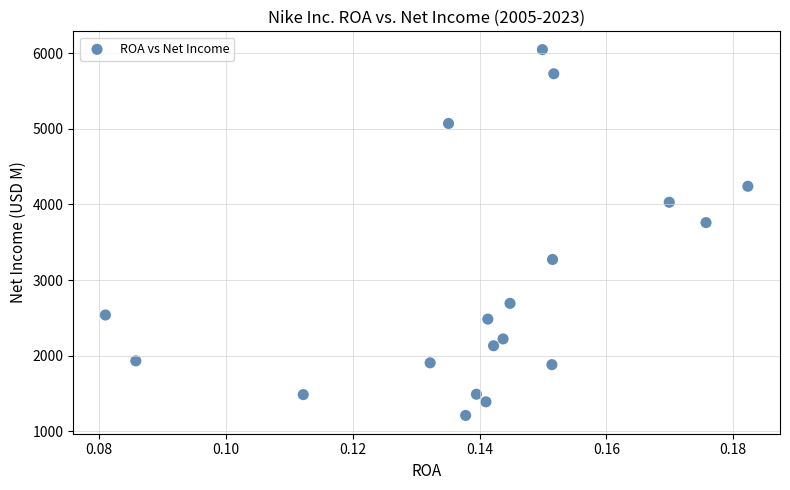

What Y value in the scatter plot is closest to 3629?

3760